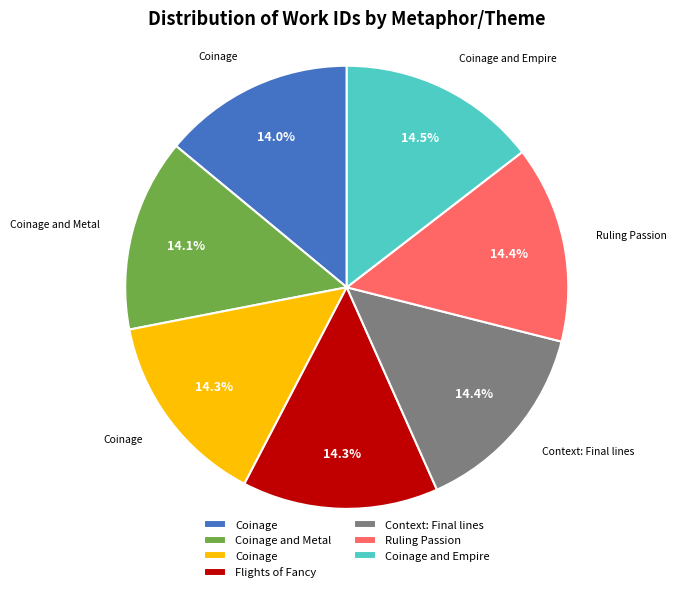

Is there a majority slice in this chart?

No